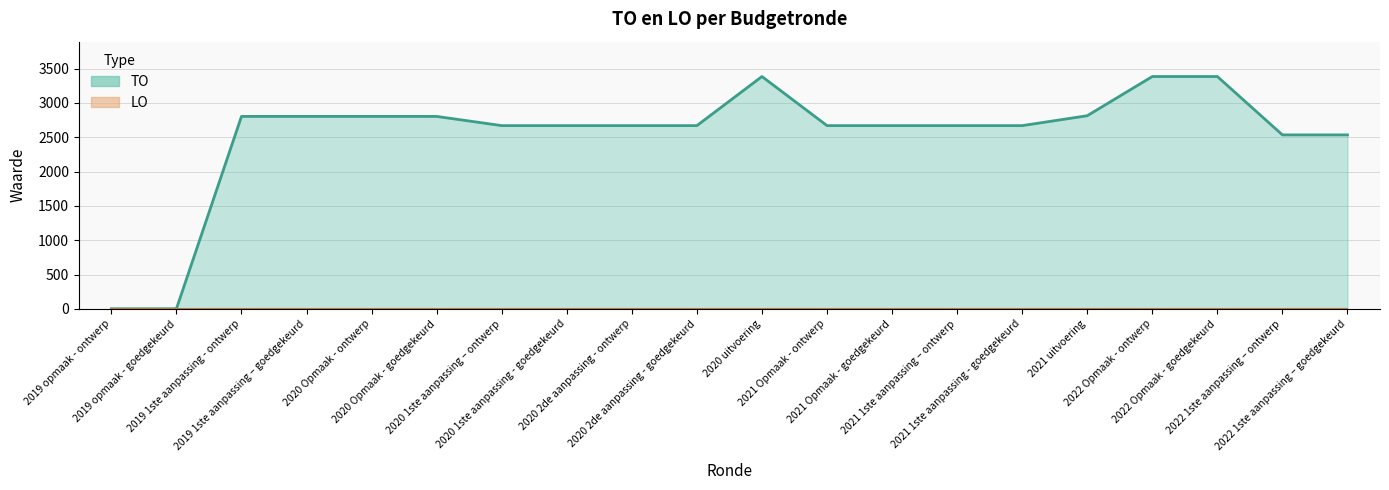

List the labels in order of TO (line) value, smallest first.

2019 opmaak - ontwerp, 2019 opmaak - goedgekeurd, 2022 1ste aanpassing – ontwerp, 2022 1ste aanpassing – goedgekeurd, 2020 1ste aanpassing – ontwerp, 2020 1ste aanpassing - goedgekeurd, 2020 2de aanpassing - ontwerp, 2020 2de aanpassing - goedgekeurd, 2021 Opmaak - ontwerp, 2021 Opmaak - goedgekeurd, 2021 1ste aanpassing – ontwerp, 2021 1ste aanpassing - goedgekeurd, 2019 1ste aanpassing - ontwerp, 2019 1ste aanpassing – goedgekeurd, 2020 Opmaak - ontwerp, 2020 Opmaak - goedgekeurd, 2021 uitvoering, 2020 uitvoering, 2022 Opmaak - ontwerp, 2022 Opmaak - goedgekeurd